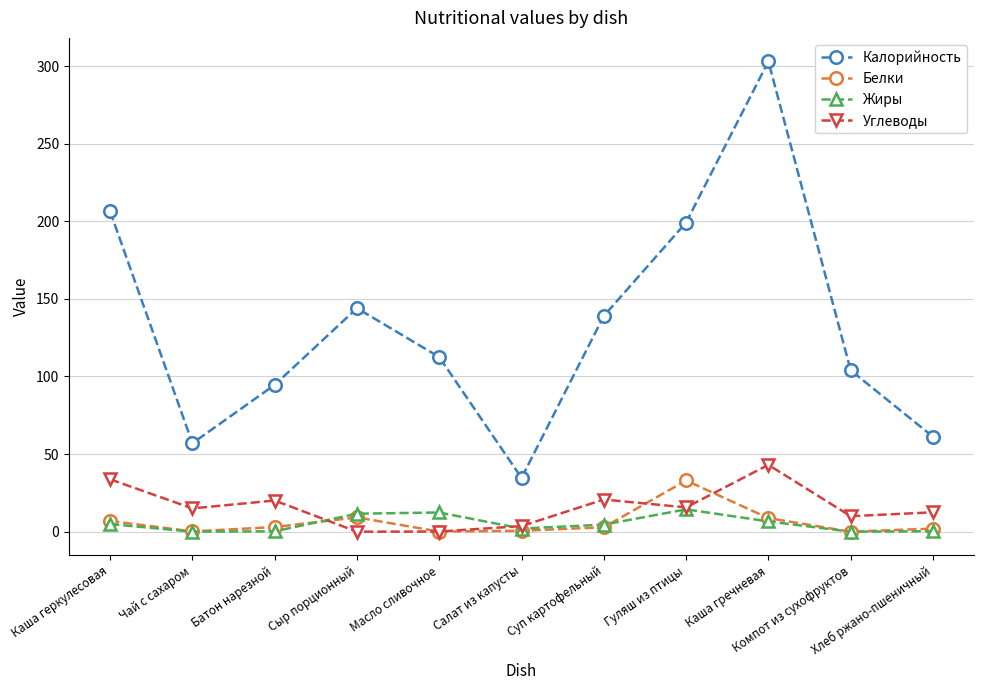

What is the maximum value shown in the chart?

303.0